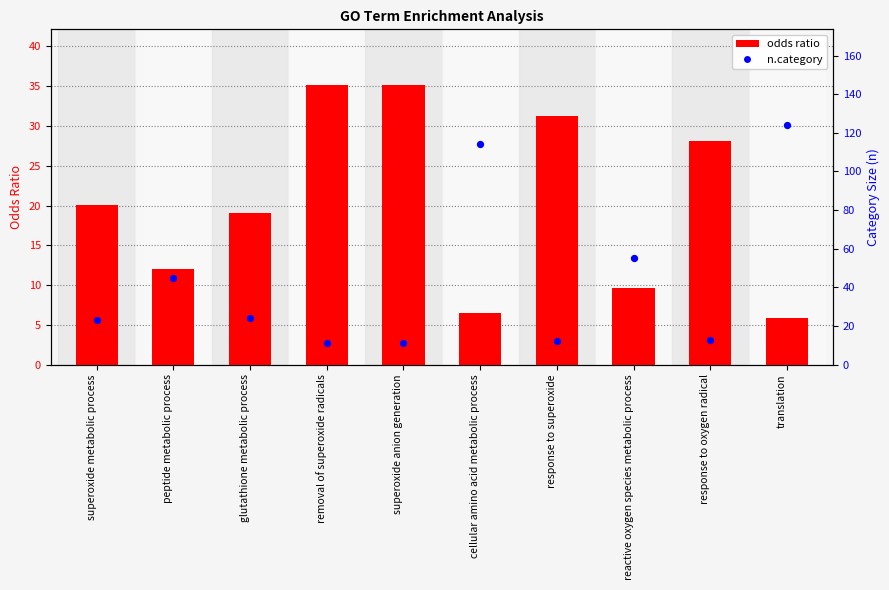

Which series has the widest spread of Y values?

n.category